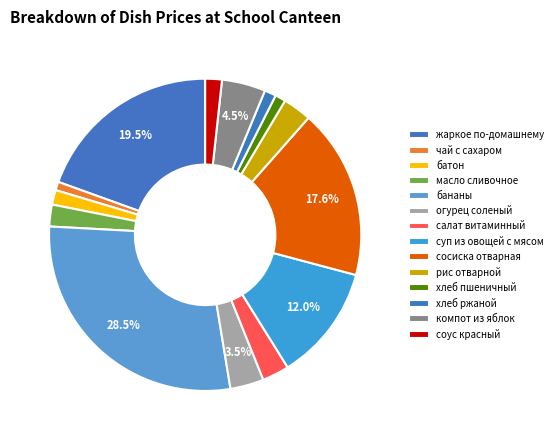

How many segments does this pie chart have?

14